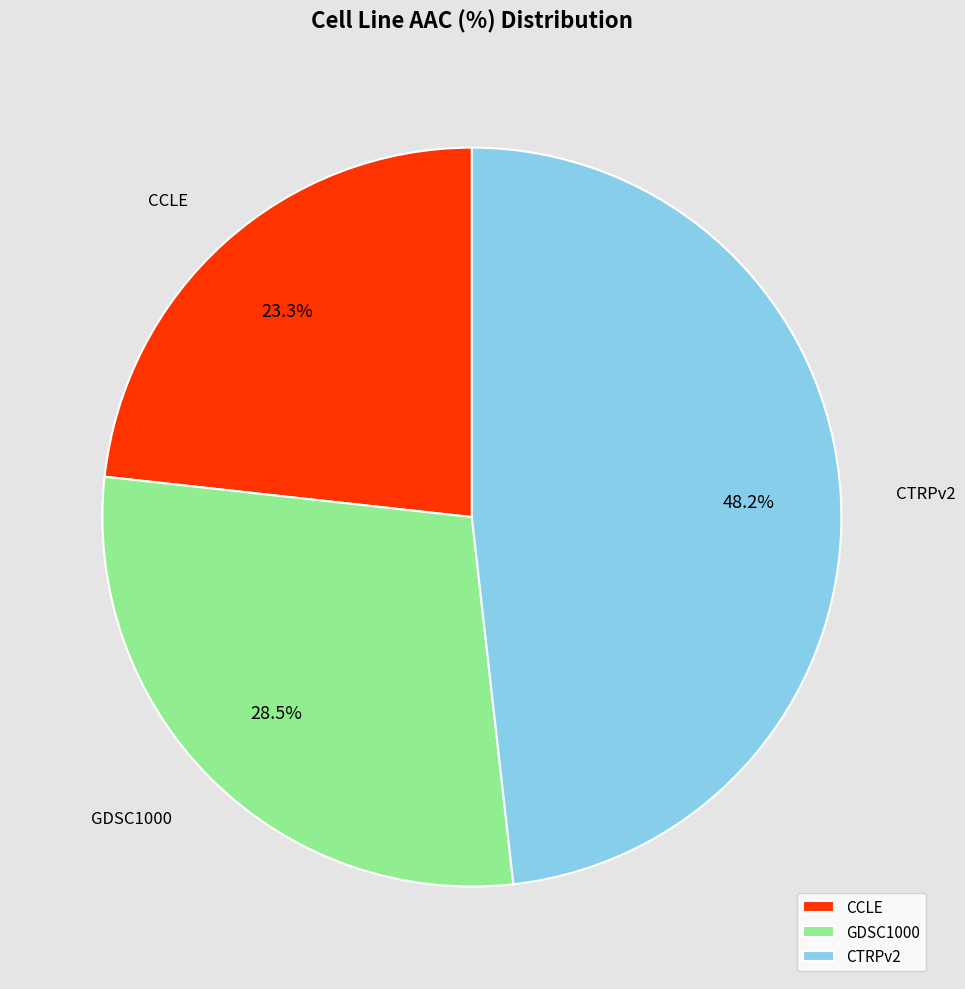

Which slice is the smallest?

CCLE